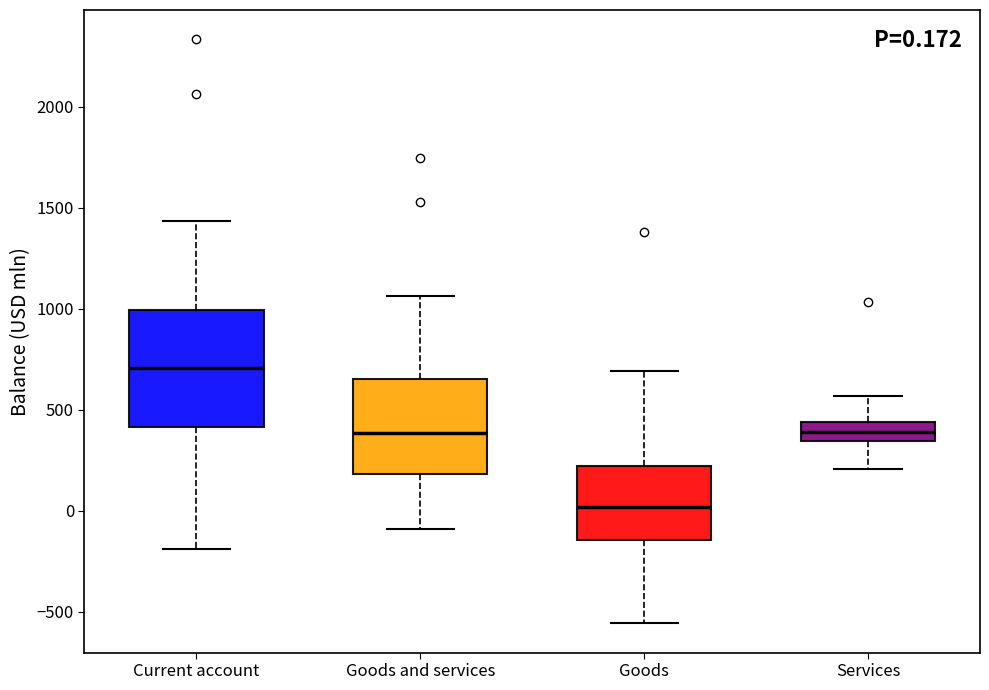

Which box's median line is the lowest?

Goods